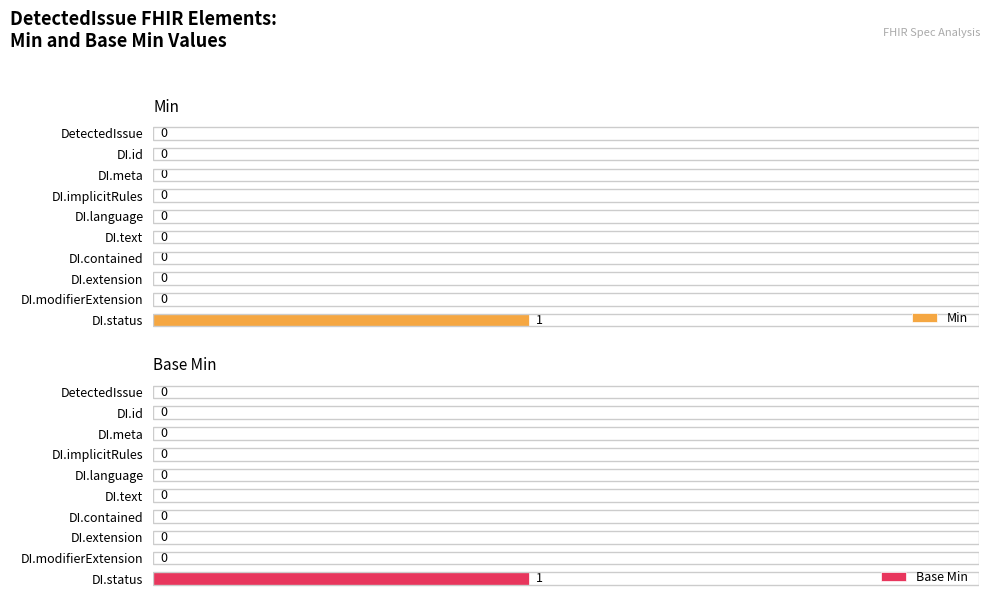

Reading left to right, list all the values displayed in this chart.

Min: 0	0	0	0	0	0	0	0	0	1
Base Min: 0	0	0	0	0	0	0	0	0	1